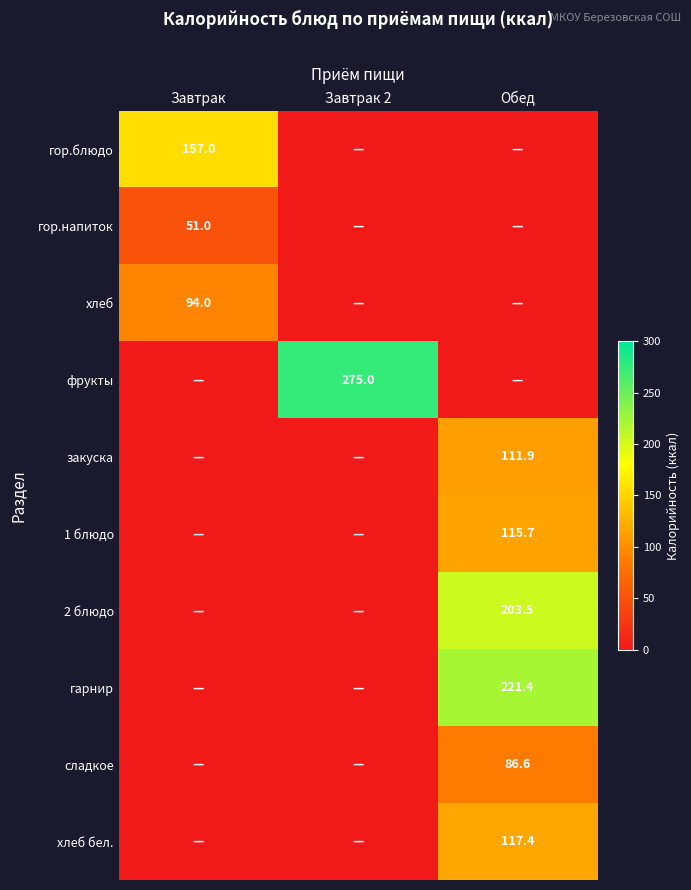

Is it true that гор.блюдо equals 264.2 at Завтрак?

False